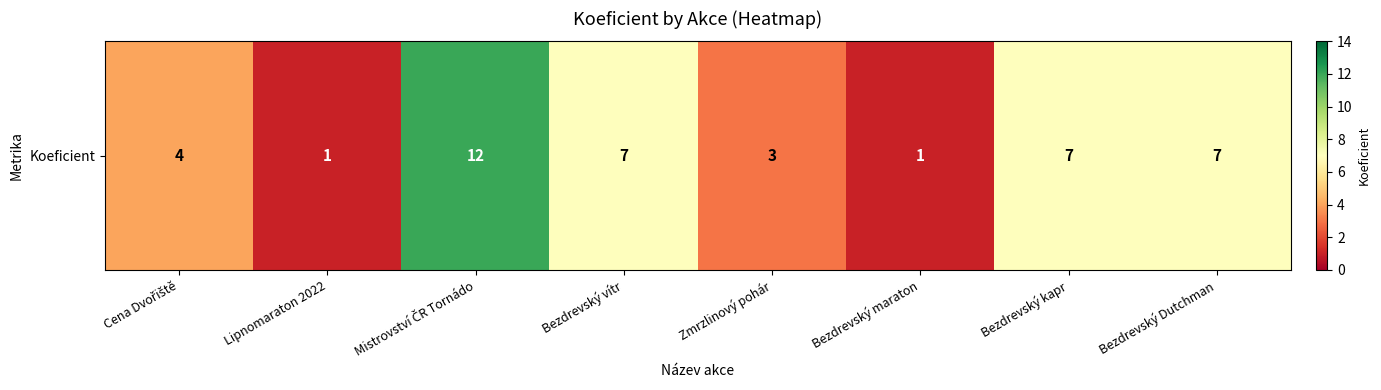

What is the difference between the maximum and minimum values?

11